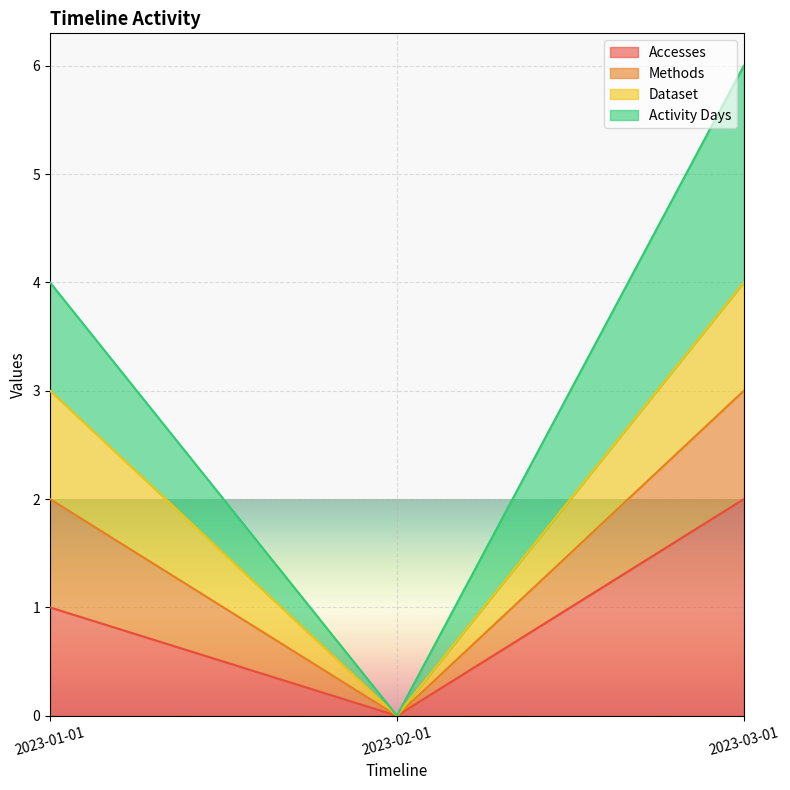

At which label is Activity Days closest to 1?

2023-01-01